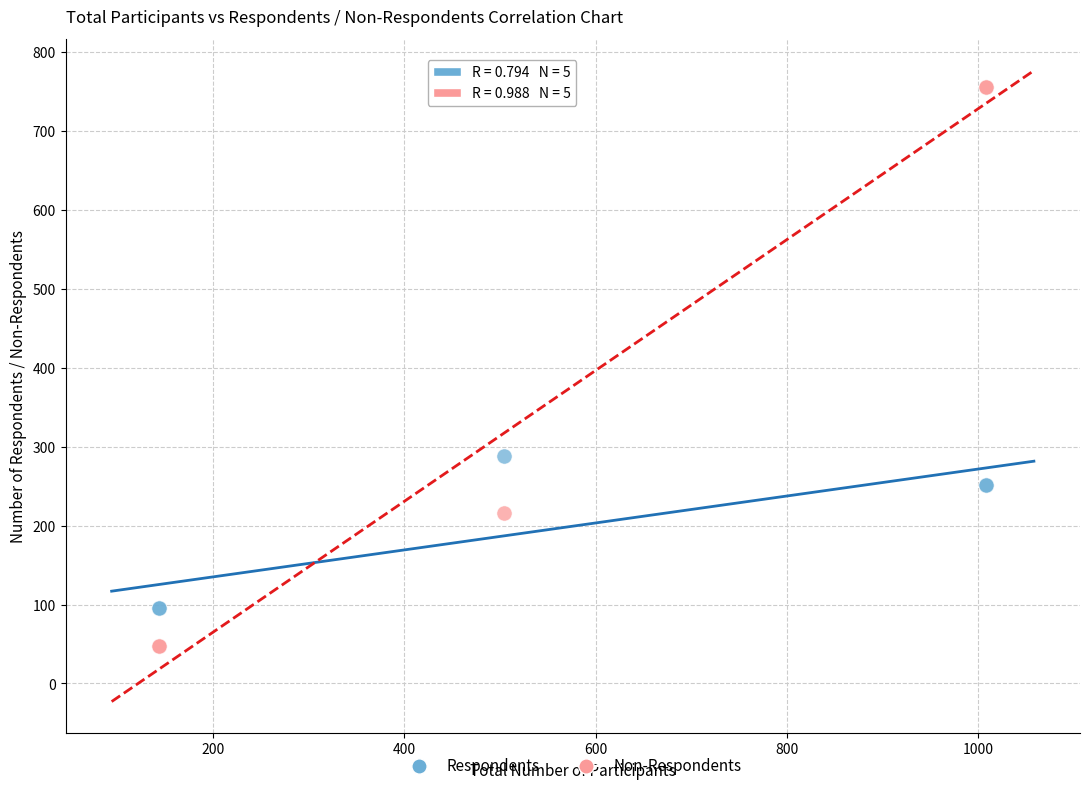

In the Non-Respondents series, what Y value is closest to 402?

216